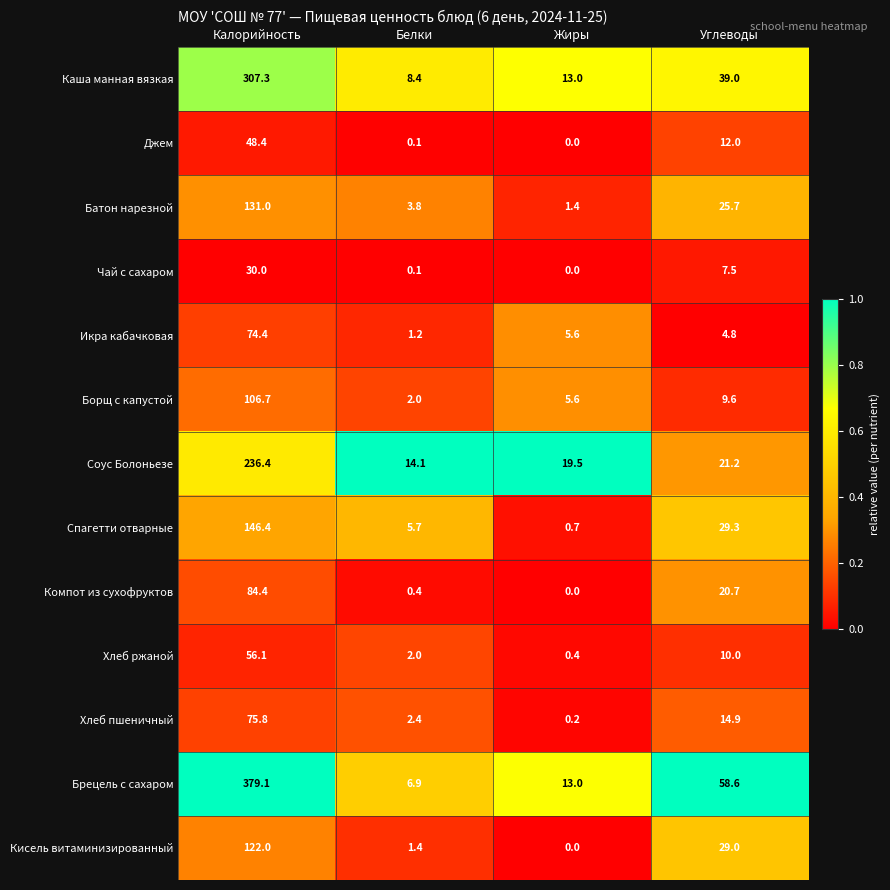

What is the average value of the Каша манная вязкая series?

91.9